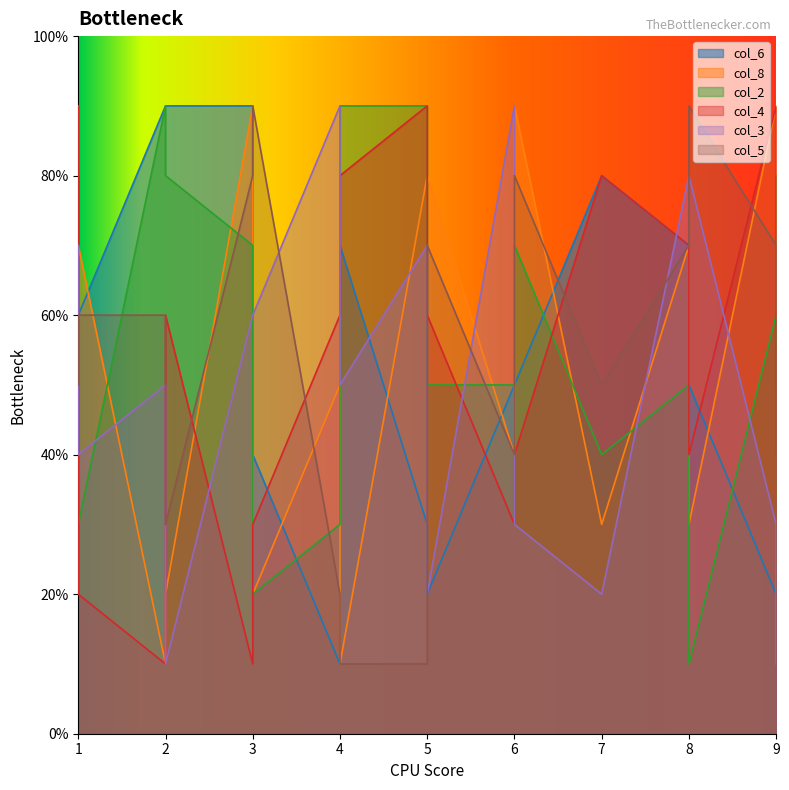

After their last crossing, which series has the higher values: col_6 or col_2?

col_2